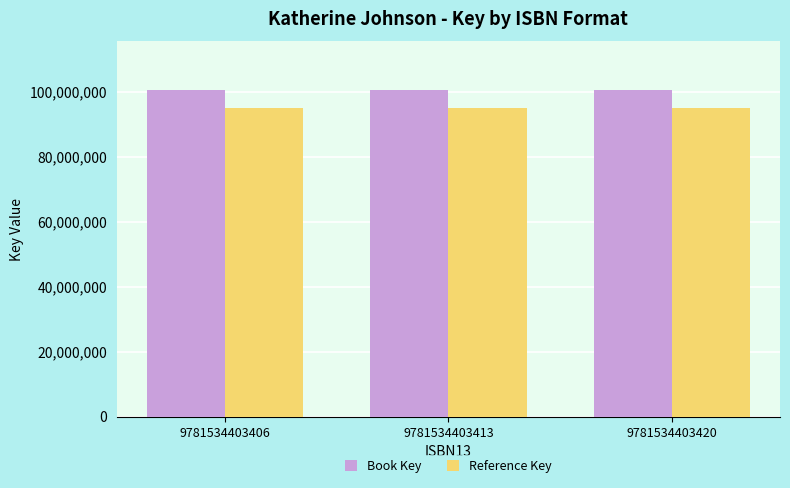

What is the total value across all series at 9781534403406?

195477987